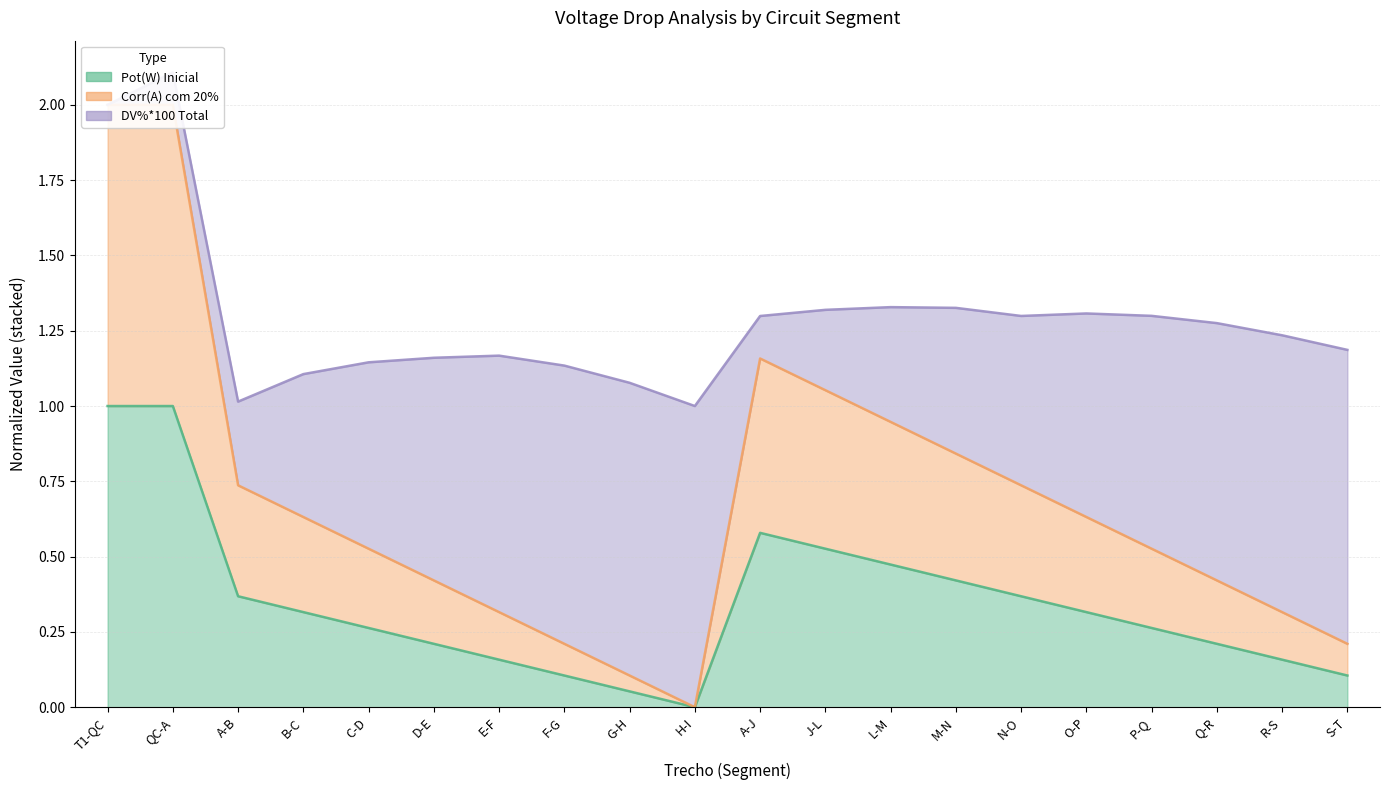

What is the label of the 1st point from the right?

S-T